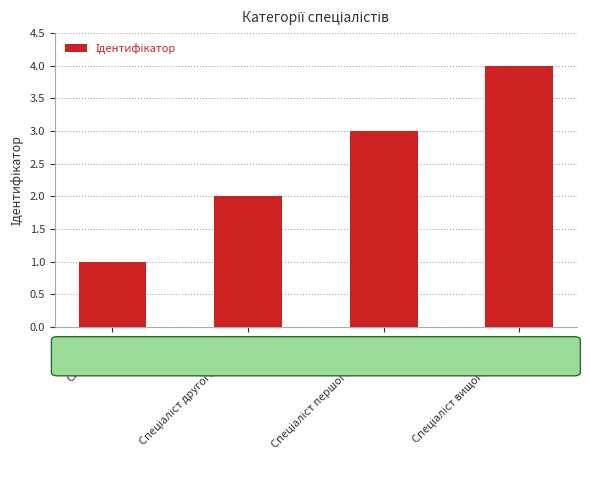

What is the sum of all values?

10